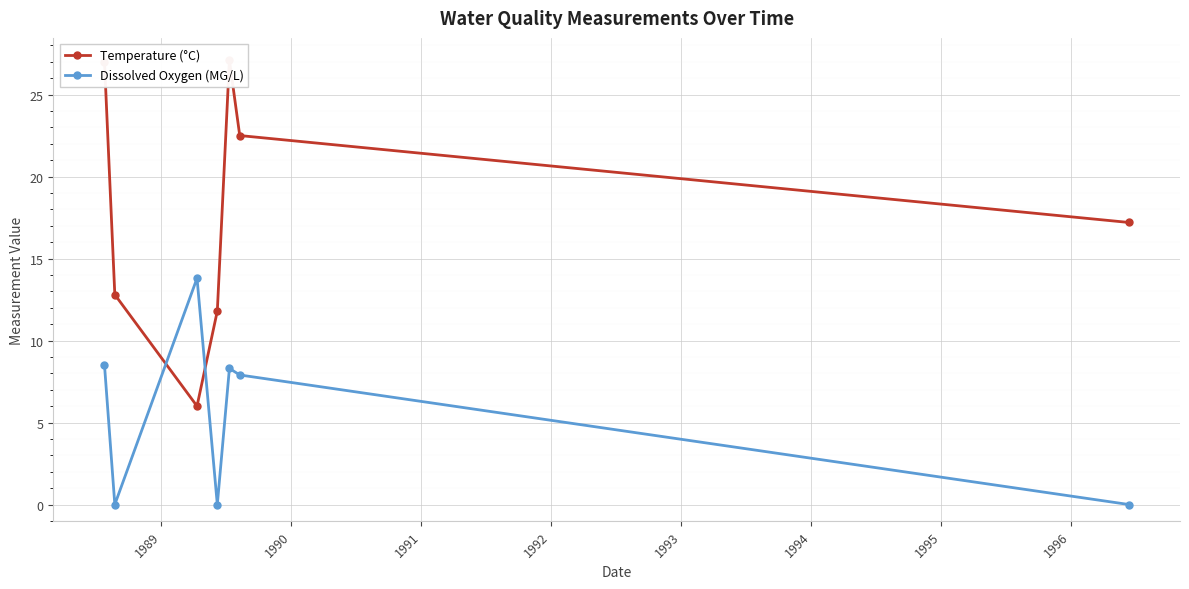

What is the maximum value for Dissolved Oxygen (MG/L)?

13.8